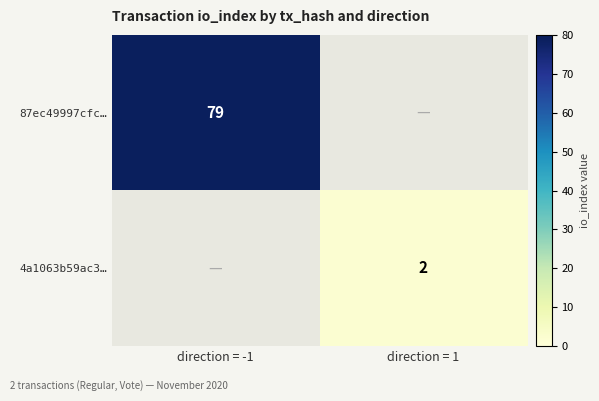

Is it true that 4a1063b59ac3… equals 2 at direction = 1?

True